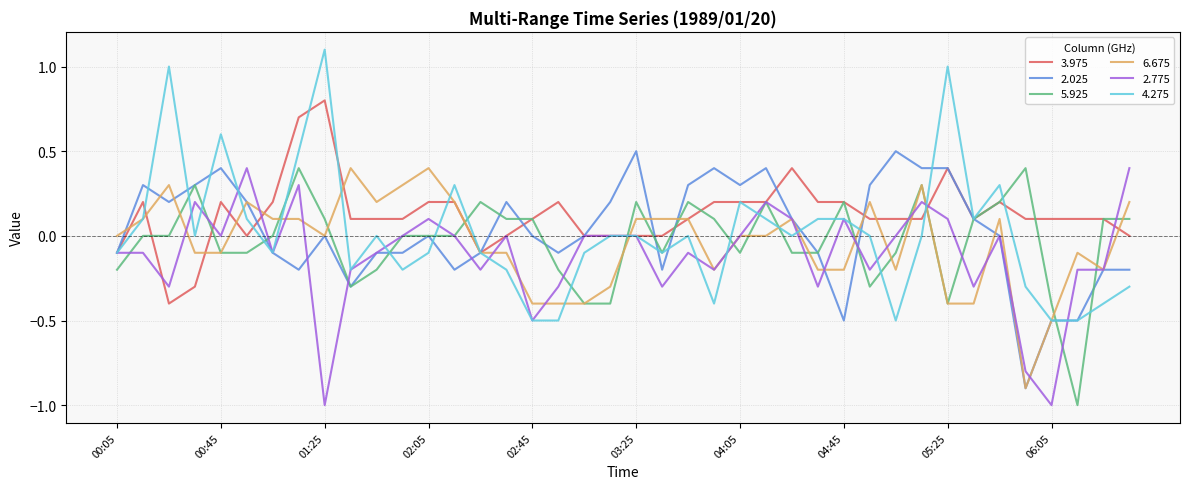

Which series ends up on top after the final intersection of 5.925 and 2.775?

2.775